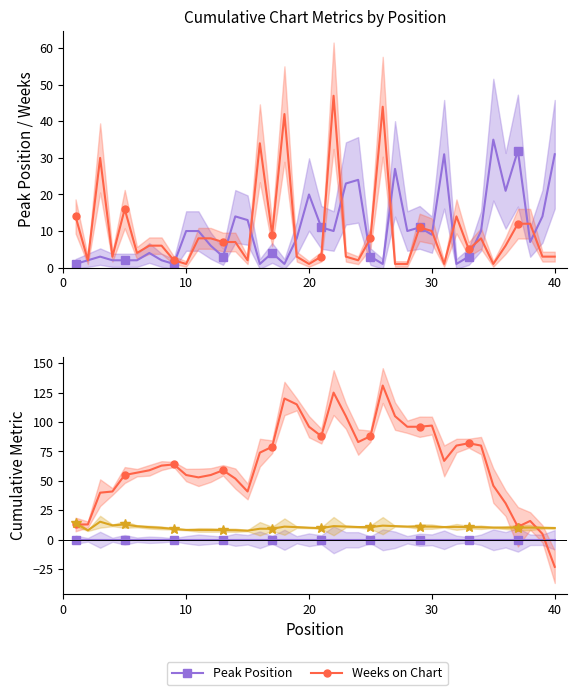

What is the minimum value for Avg Weeks (cumul.)?

7.7